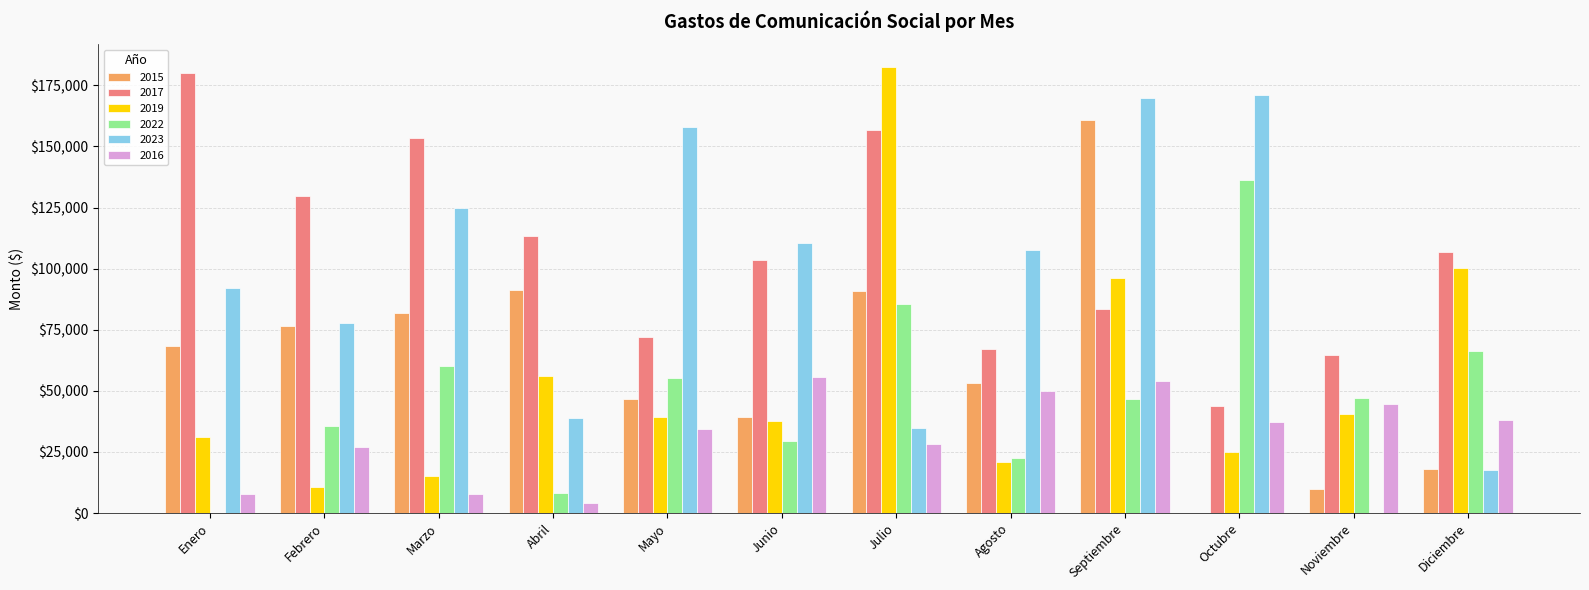

At which category is the sum across all series the highest?

Septiembre